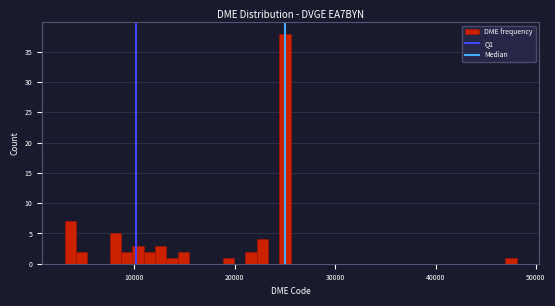

Around what value on the x-axis is the tallest bar? Give the approximate position of its centre, as read against the axis.

25000